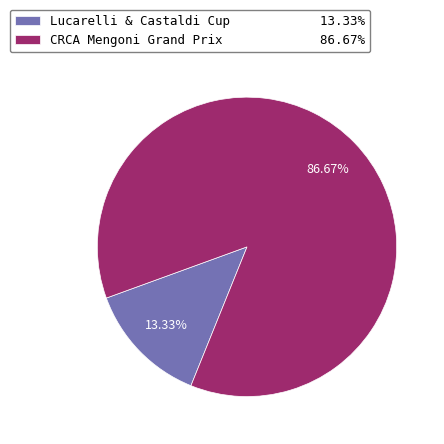

Is the sum of Lucarelli & Castaldi Cup and CRCA Mengoni Grand Prix greater than half?

Yes